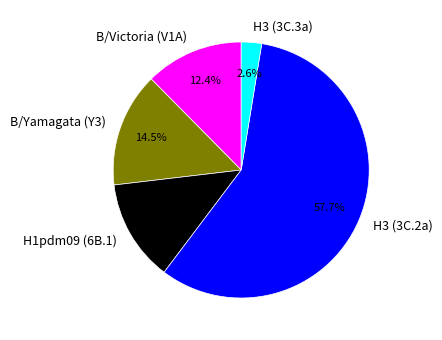

Does H3 (3C.2a) account for over 50% of the chart?

Yes